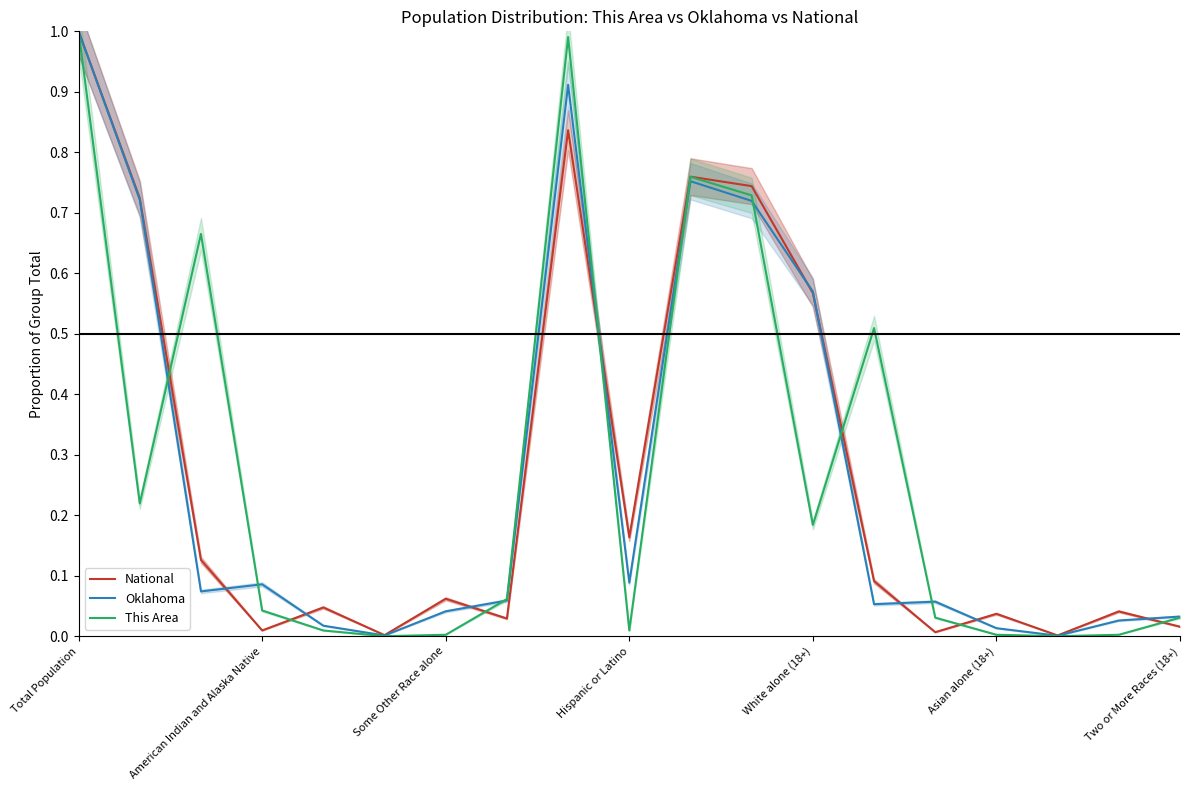

Which series has the largest total across all categories?

National